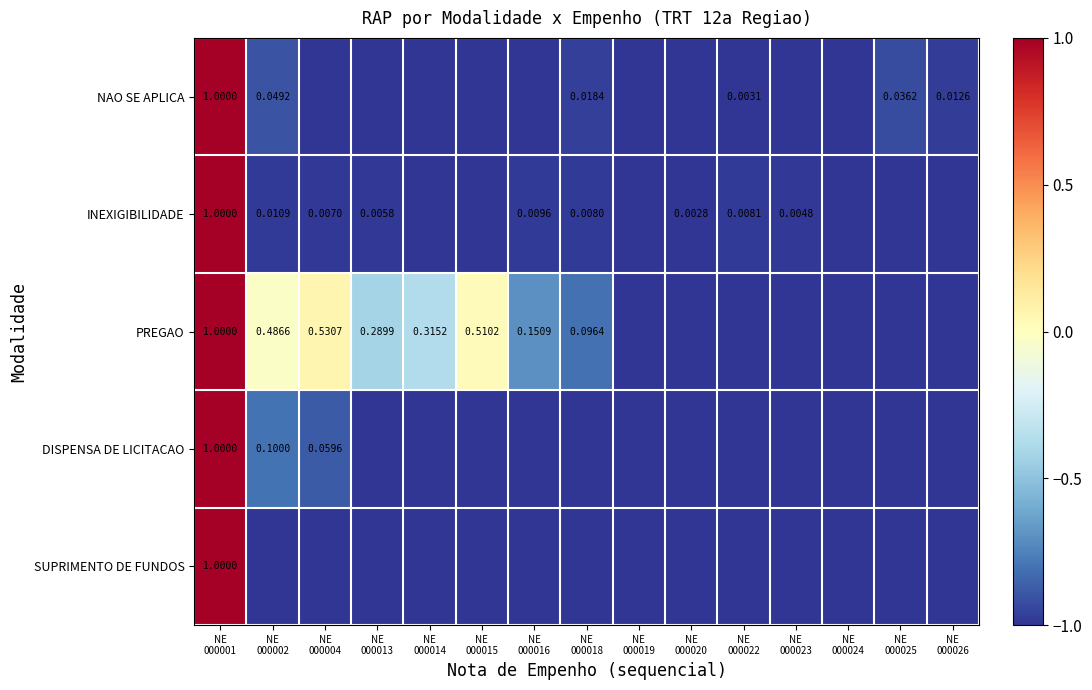

Rank the series by their maximum value, from highest to lowest.

NAO SE APLICA, INEXIGIBILIDADE, PREGAO, DISPENSA DE LICITACAO, SUPRIMENTO DE FUNDOS